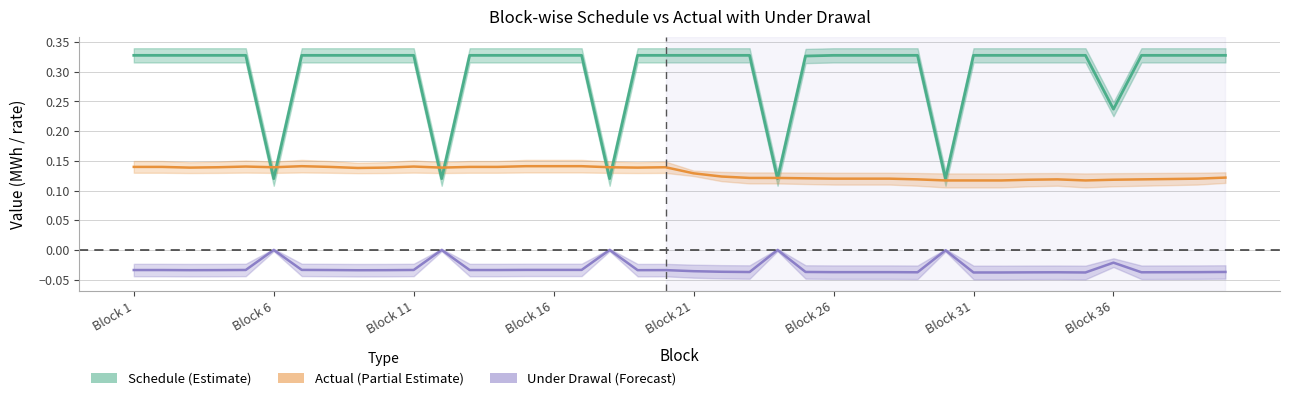

At which category does Actual reach its first local peak?

5